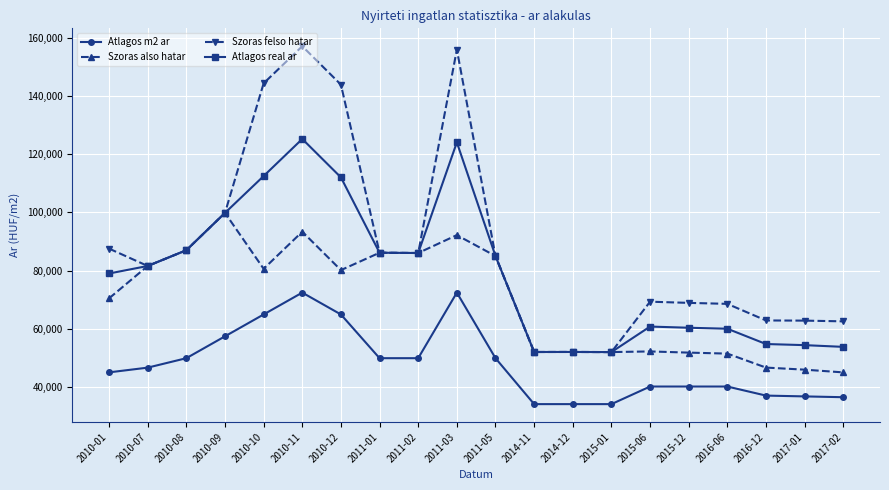

Which series has the largest range (max minus min)?

Szoras felso hatar